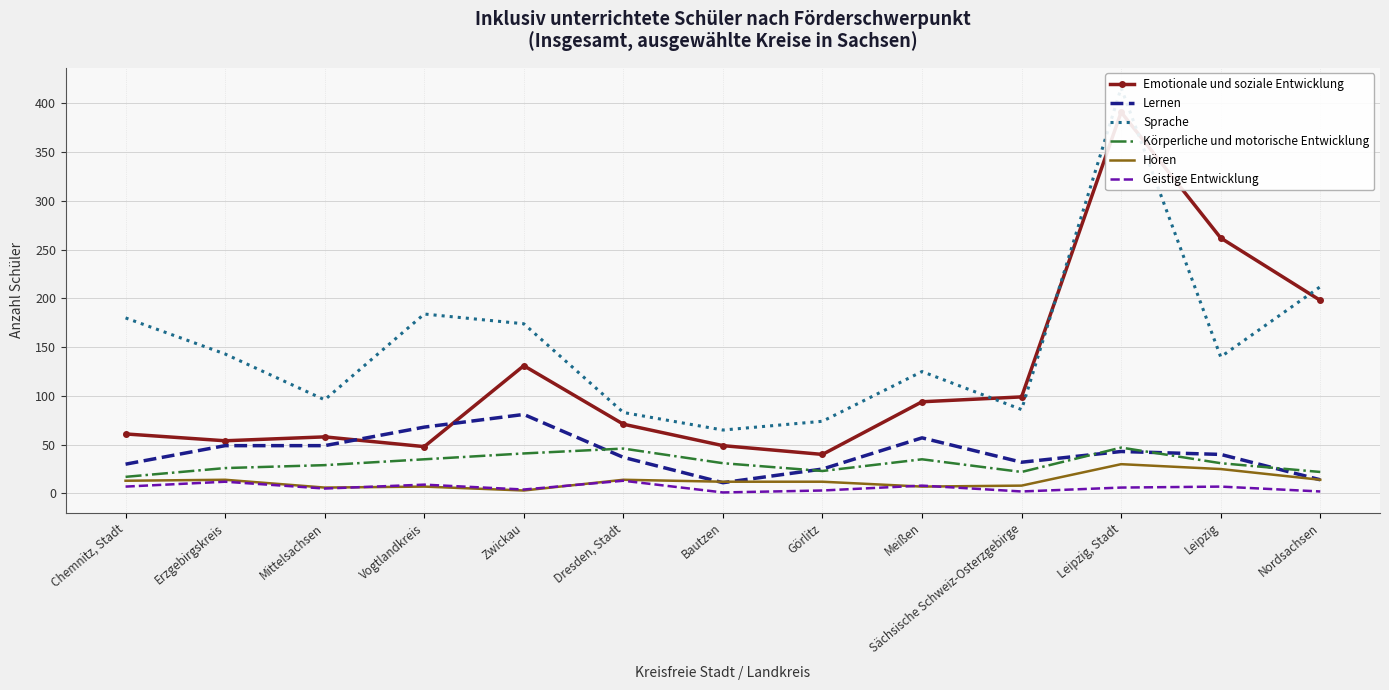

What is the sum of the Emotionale und soziale Entwicklung values at Erzgebirgskreis and Leipzig?

316